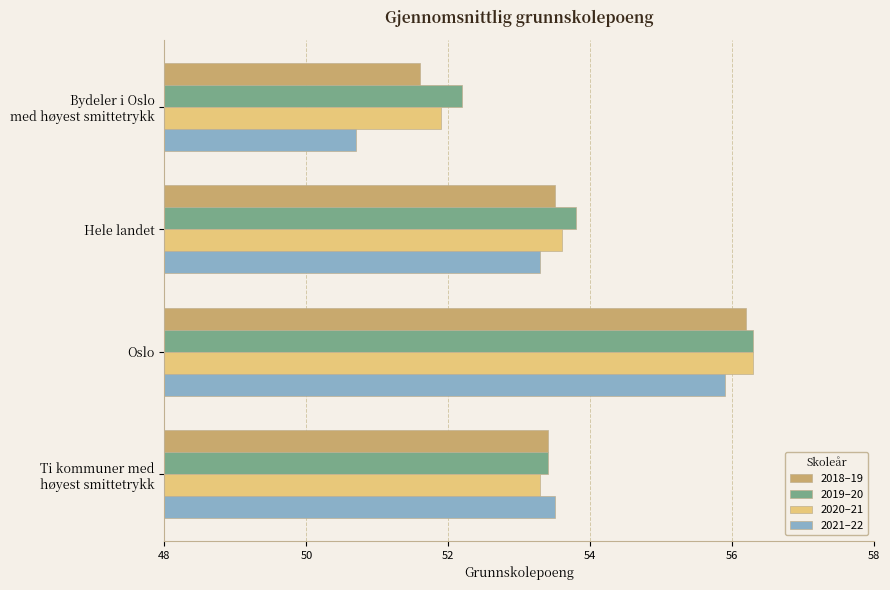

At which label is 2020–21 closest to 54?

Hele landet